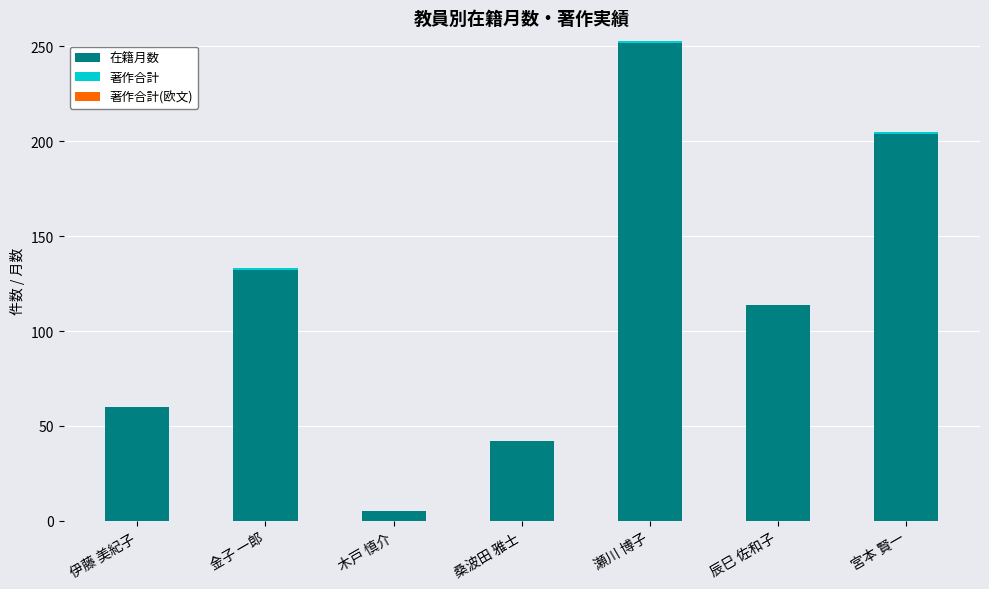

True or false: 在籍月数 has a value of 114 at 辰巳 佐和子.

True